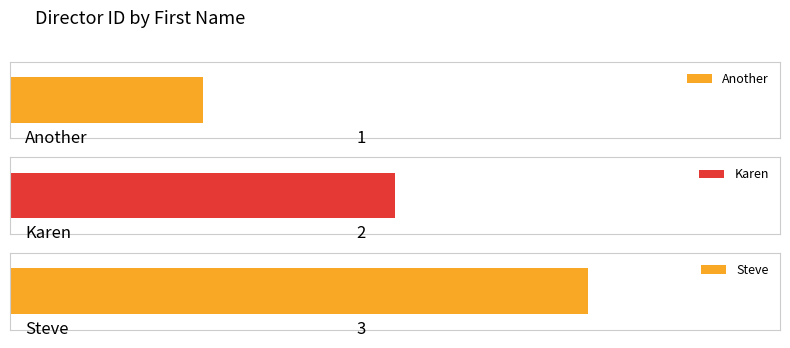

Rank the categories by value from highest to lowest.

Steve, Karen, Another